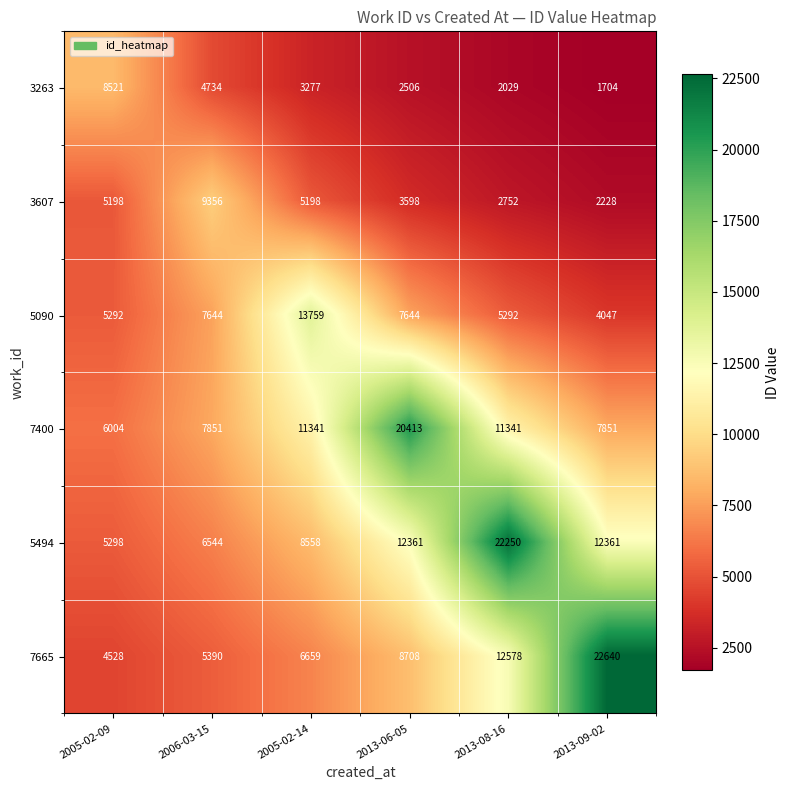

At which category is the sum across all series the highest?

2013-08-16